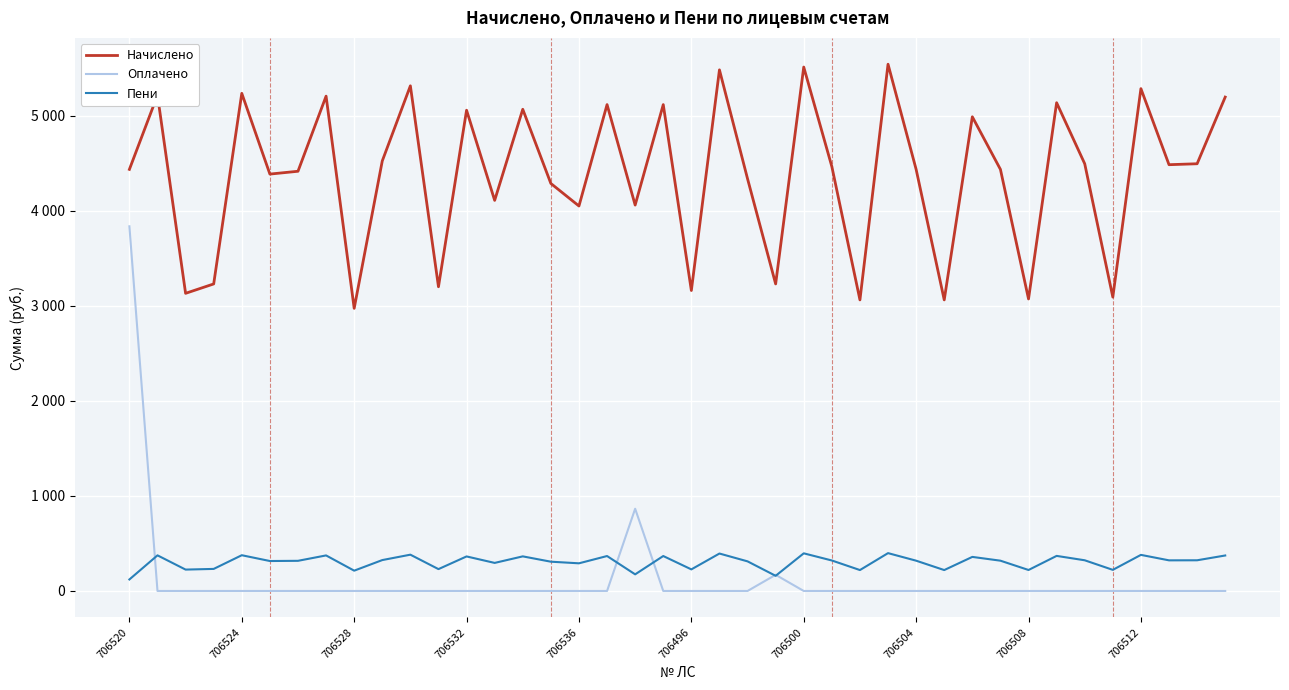

Which series has the largest range (max minus min)?

Оплачено